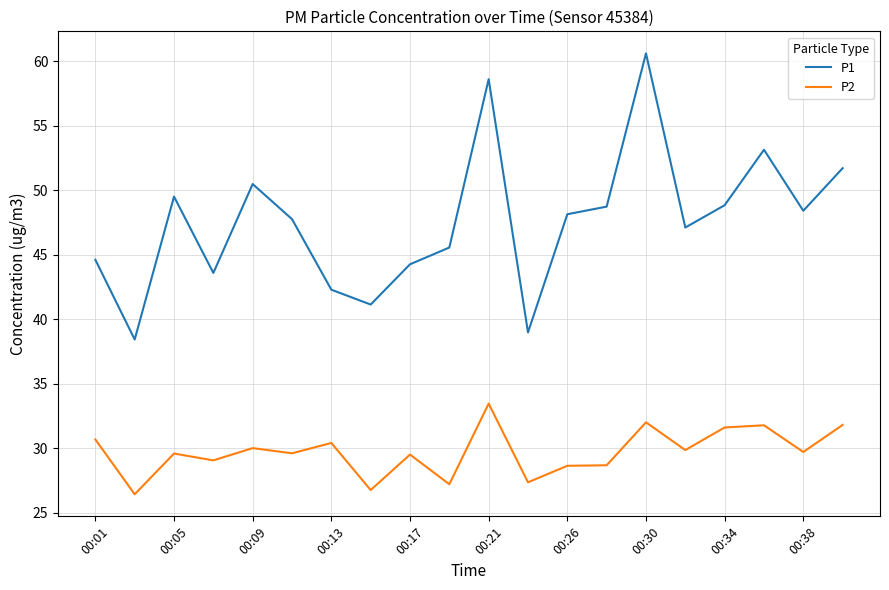

Which series has the largest range (max minus min)?

P1